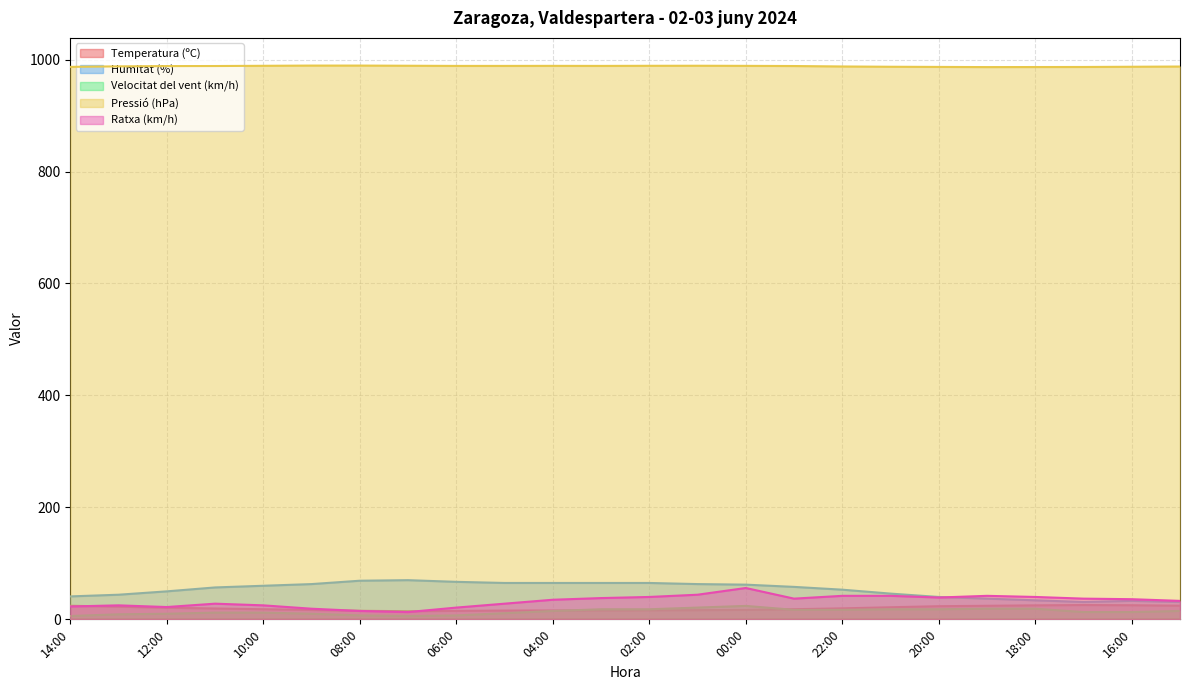

How many lines are shown in the chart?

5